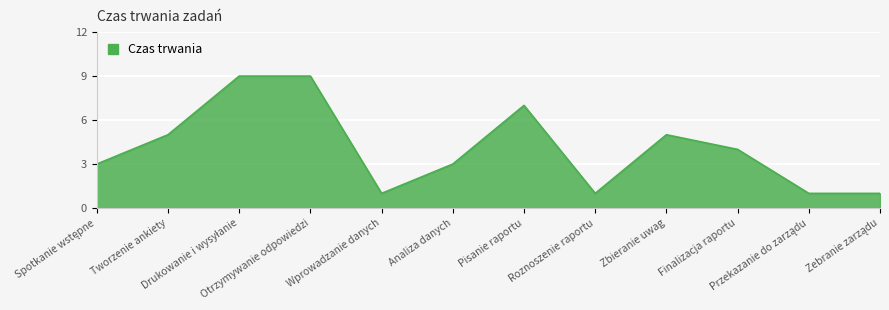

Approximately how many times larger is the value at Roznoszenie raportu compared to Otrzymywanie odpowiedzi?

0.1